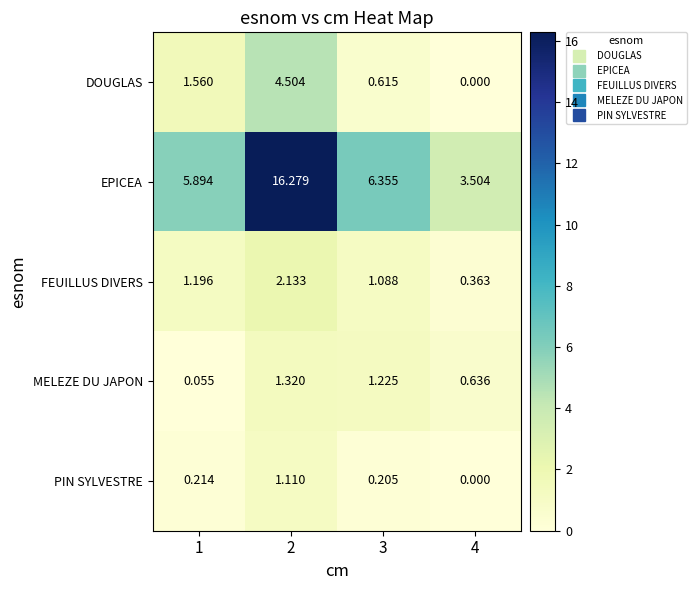

Which series has the largest range (max minus min)?

EPICEA